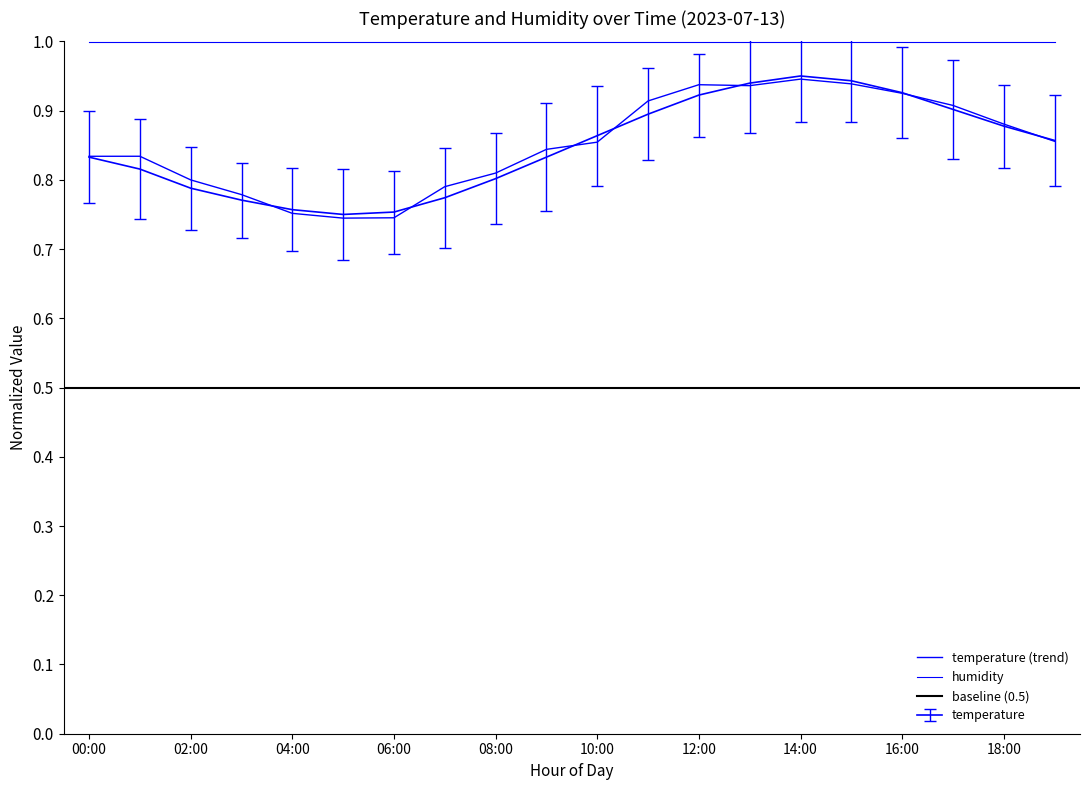

List the labels in order of value, largest first.

14:00, 15:00, 13:00, 16:00, 12:00, 17:00, 11:00, 18:00, 10:00, 19:00, 00:00, 09:00, 01:00, 08:00, 02:00, 07:00, 03:00, 04:00, 06:00, 05:00